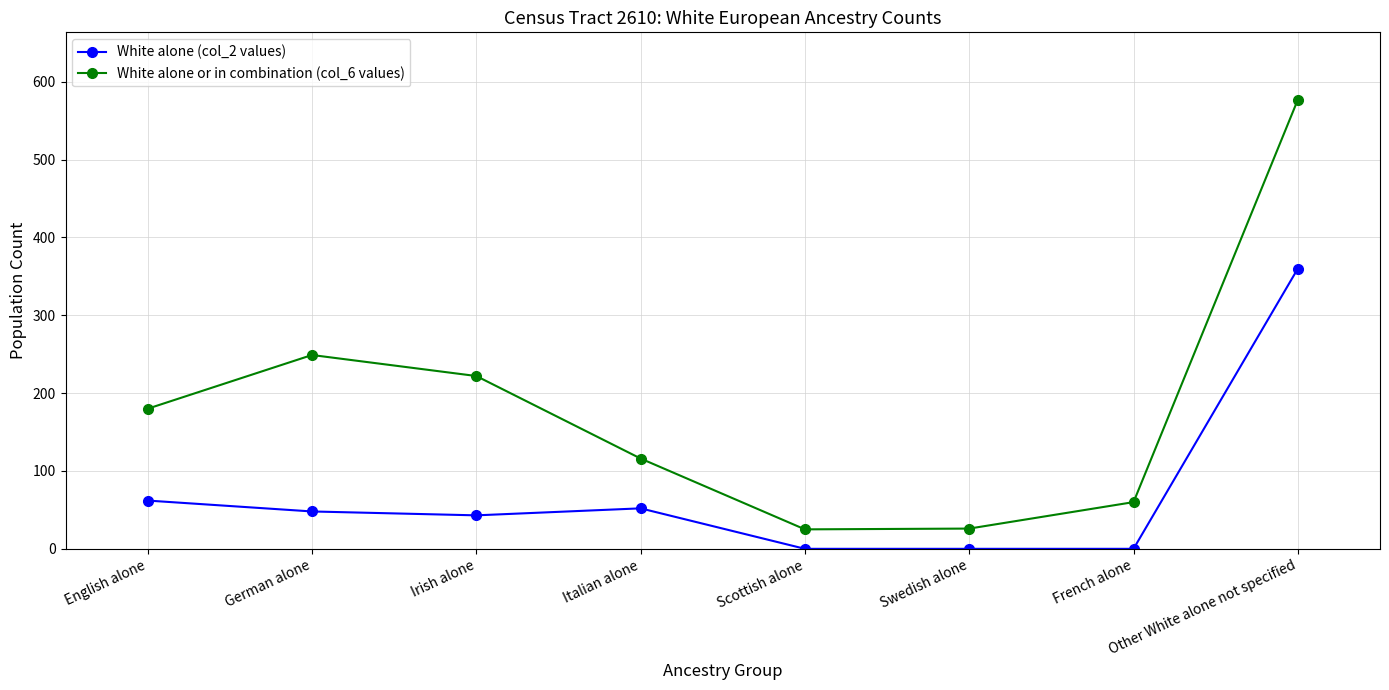

Is the value of White alone or in combination (col_6 values) at Scottish alone greater than the value of White alone (col_2 values) at English alone?

No